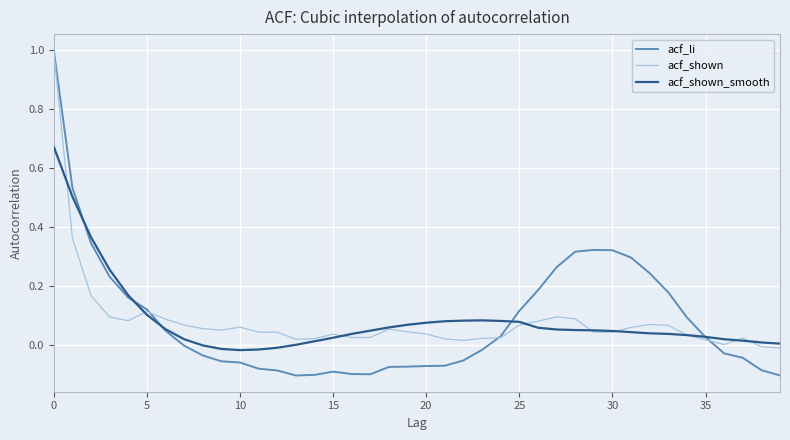

Which series has the largest range (max minus min)?

acf_li